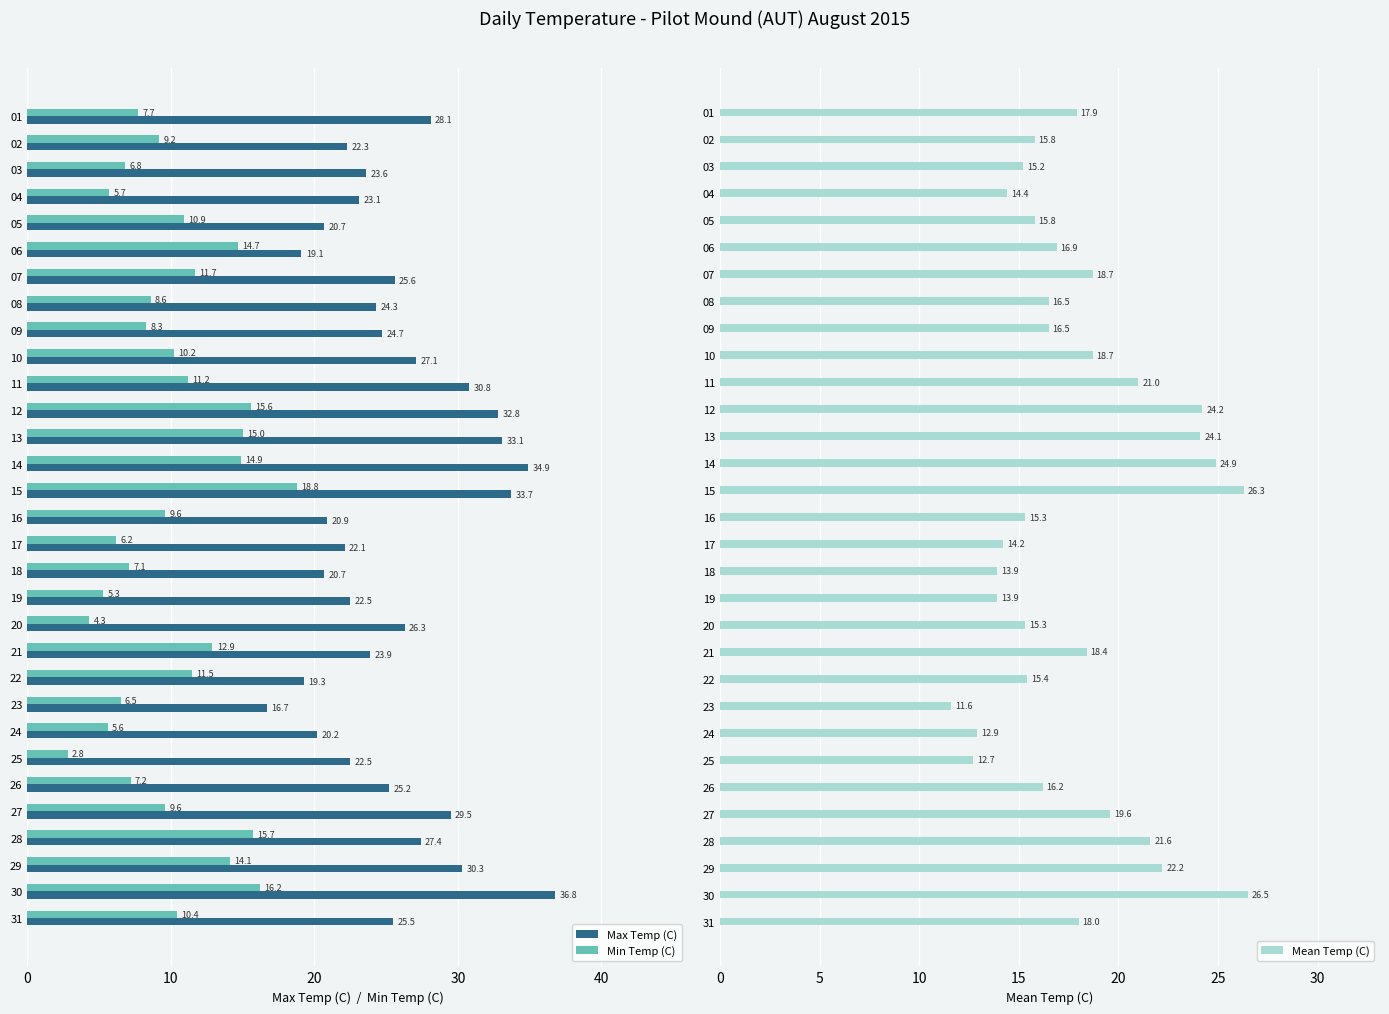

At which label does Max Temp (C) reach its peak?

30